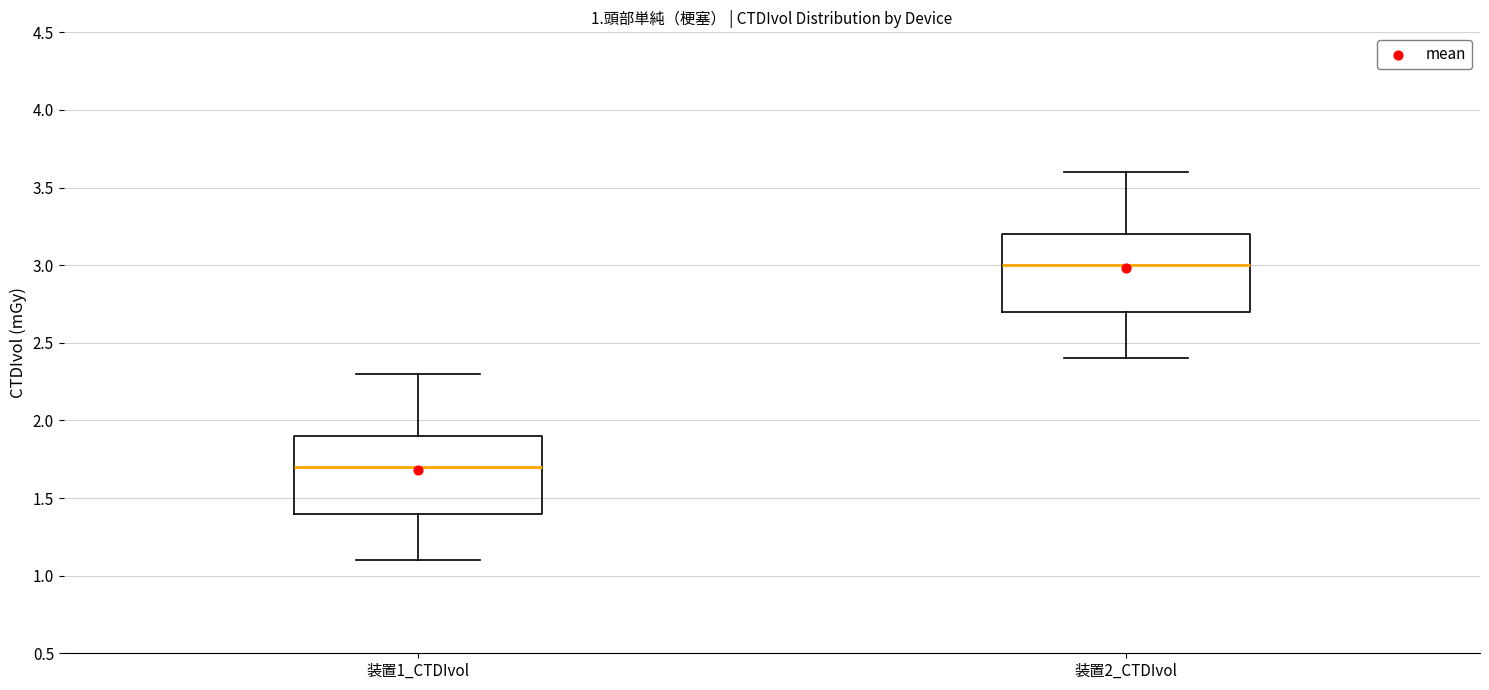

Reading left to right, transcribe this box plot: for each box, give where its median line is, the range the box spans, and where its two whiskers end, as read against the y-axis. The values are not printed on the chart, so give them approximately, as read against the axis.

装置1_CTDIvol: median 1.7, box 1.4 to 1.9, whiskers 1.1 to 2.3
装置2_CTDIvol: median 3.0, box 2.7 to 3.2, whiskers 2.4 to 3.6